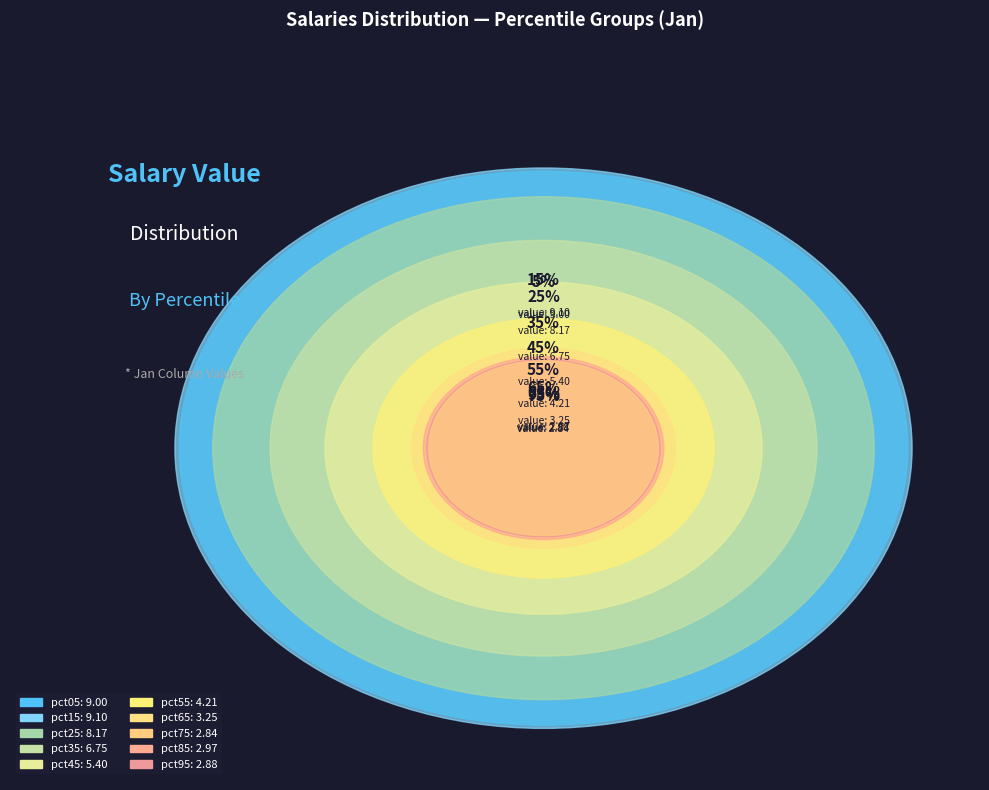

Rank the categories by value from lowest to highest.

pct75, pct95, pct85, pct65, pct55, pct45, pct35, pct25, pct05, pct15